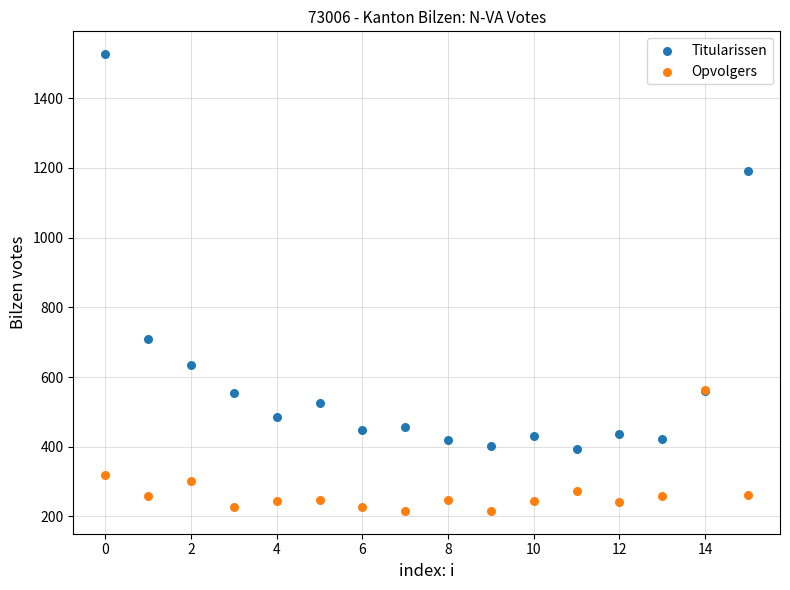

In the Titularissen series, what Y value is closest to 959?

1191